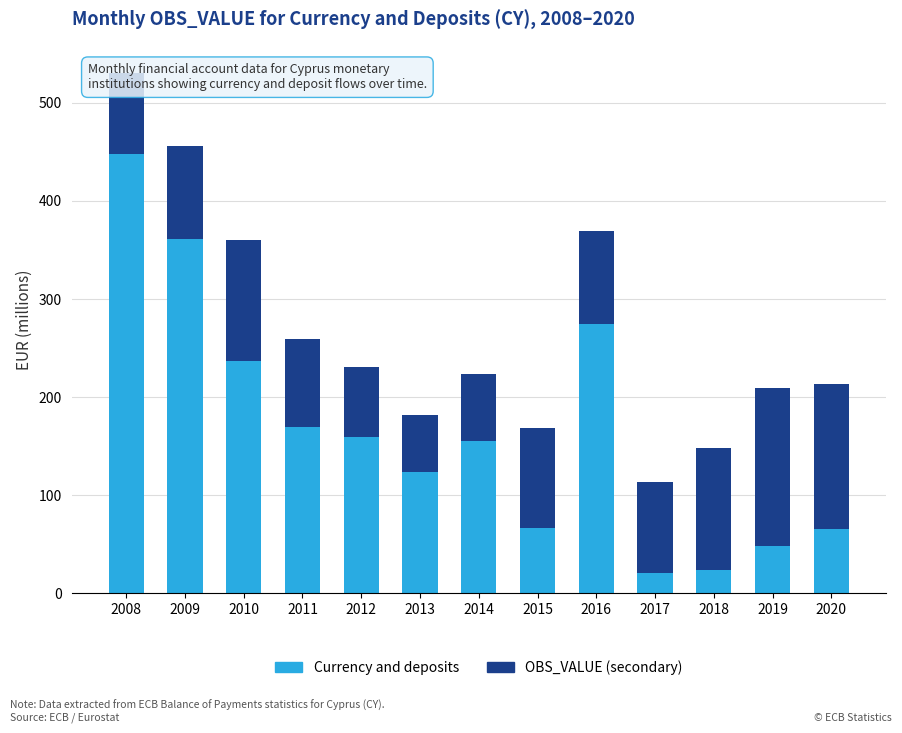

Read the Currency and deposits value at 2012.

159.1